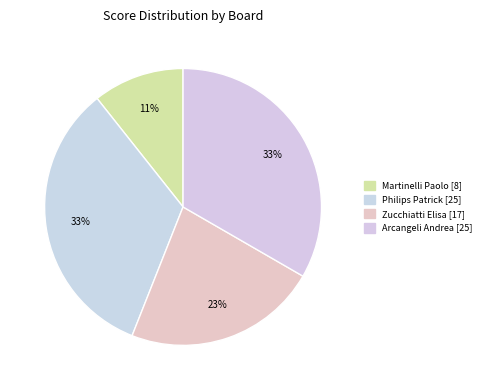

How many segments does this pie chart have?

4